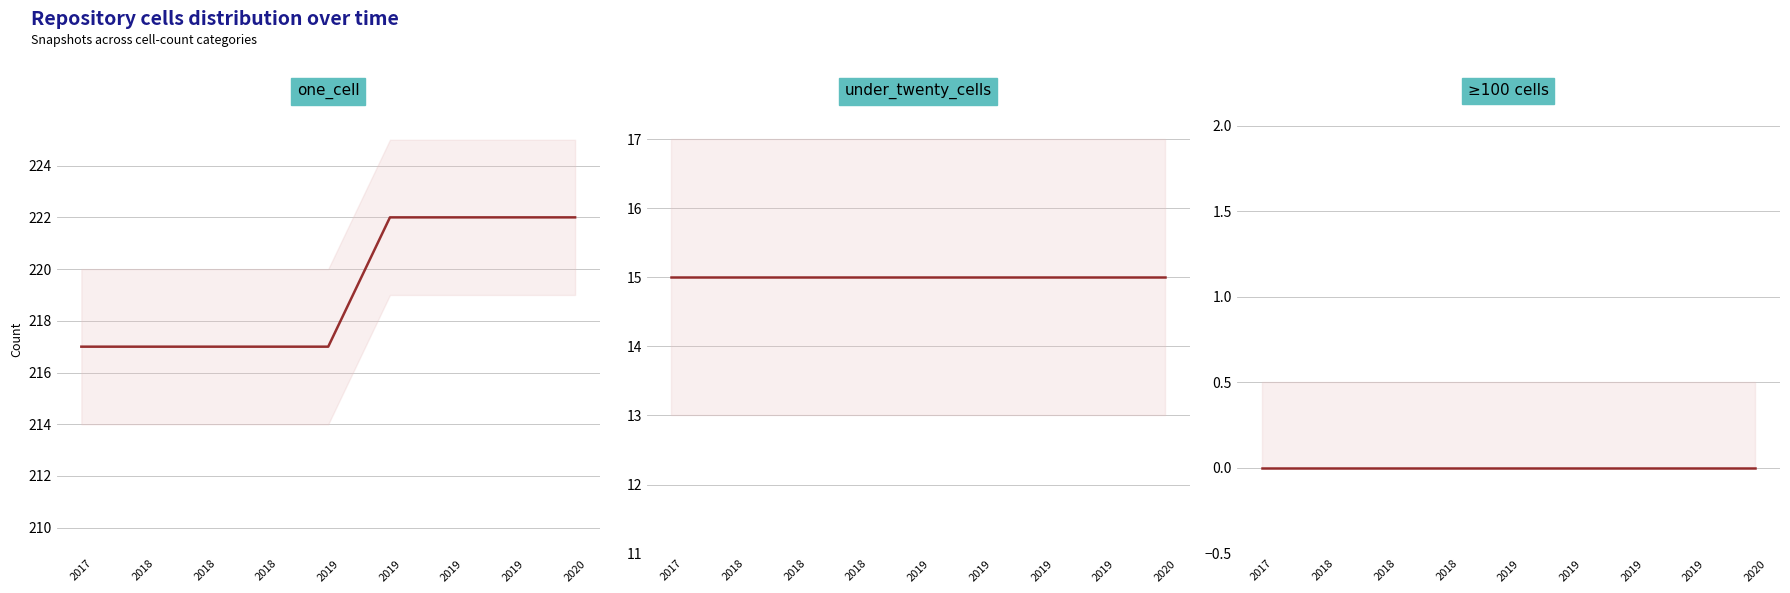

Reading left to right, transcribe all the data shown in this chart.

one_cell: 217	217	217	217	217	222	222	222	222
under_twenty_cells: 15	15	15	15	15	15	15	15	15
under_hundred / under_thousand / over_thousand: 0	0	0	0	0	0	0	0	0